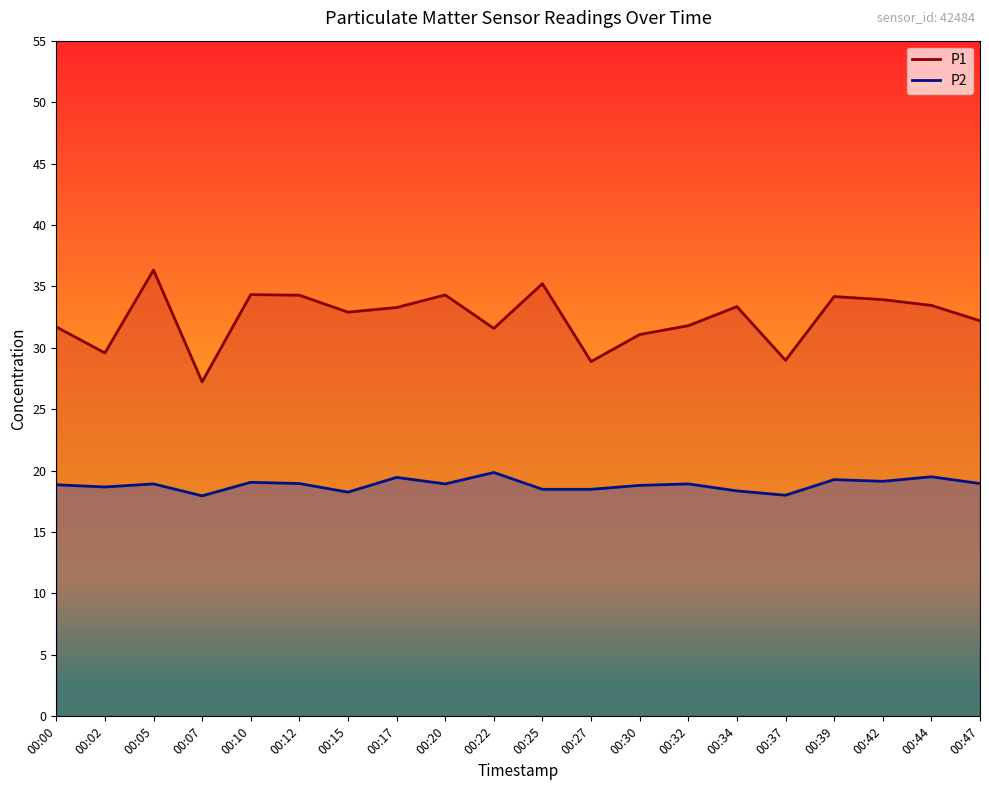

Where is P2 line nearest to the value 18?

00:37